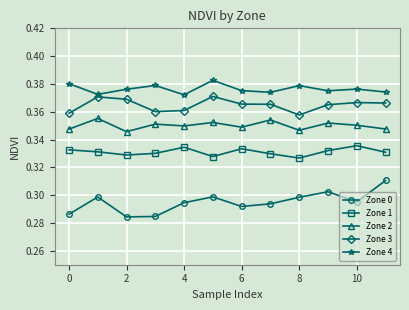

At how many categories does at least one series exceed 0?

12